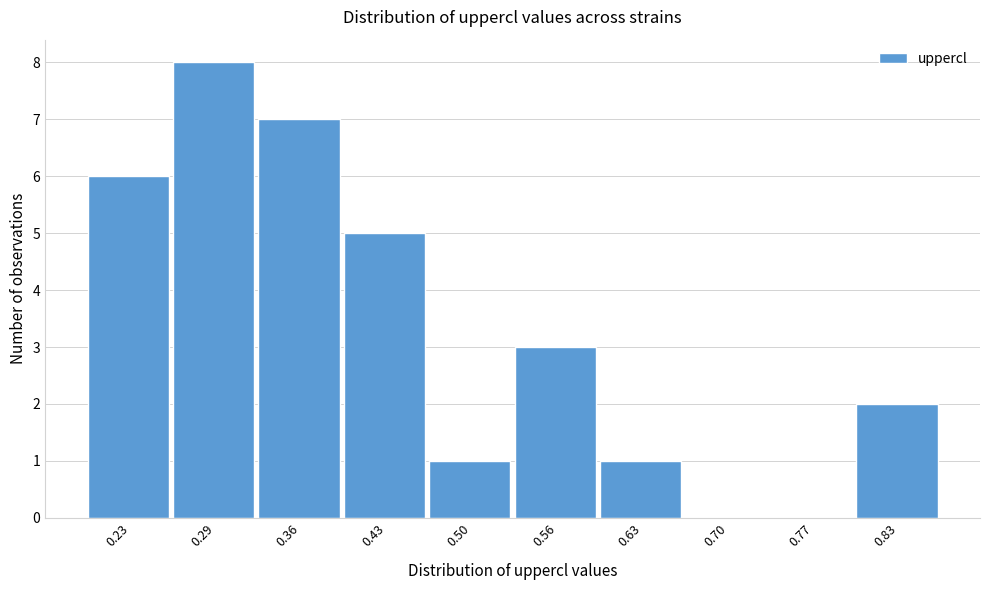

Reading left to right, extract all data points from this chart.

0.23=6	0.29=8	0.36=7	0.43=5	0.50=1	0.56=3	0.63=1	0.70=0	0.77=0	0.83=2